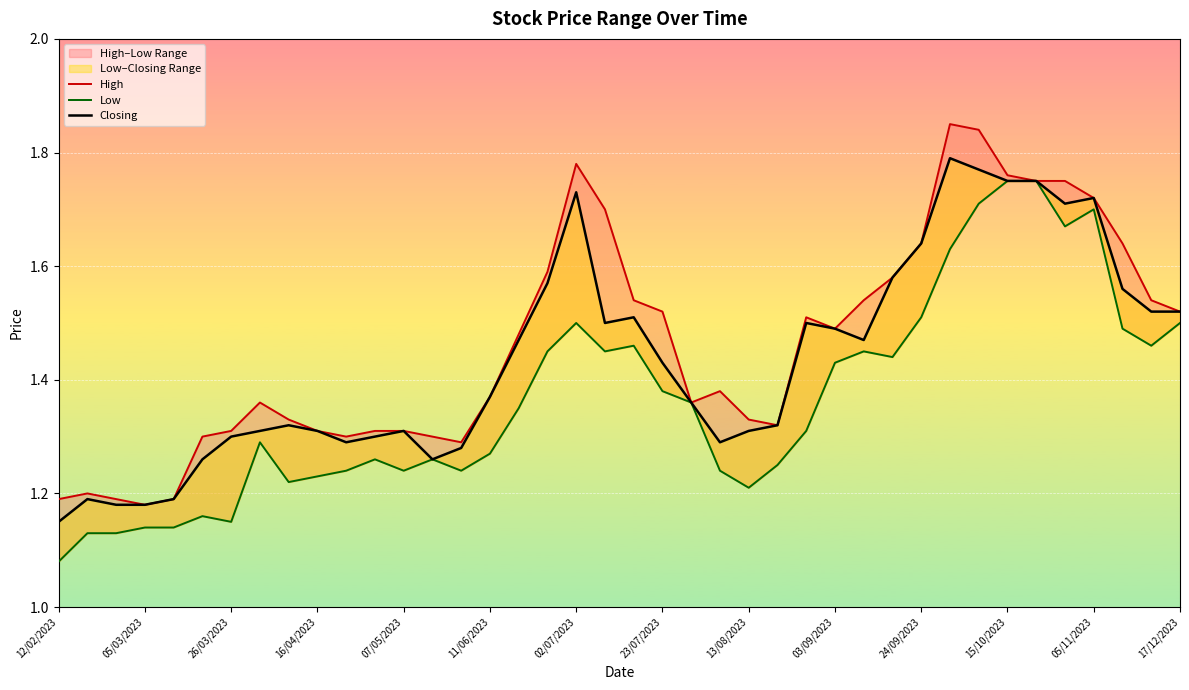

How many series are shown in this chart?

3